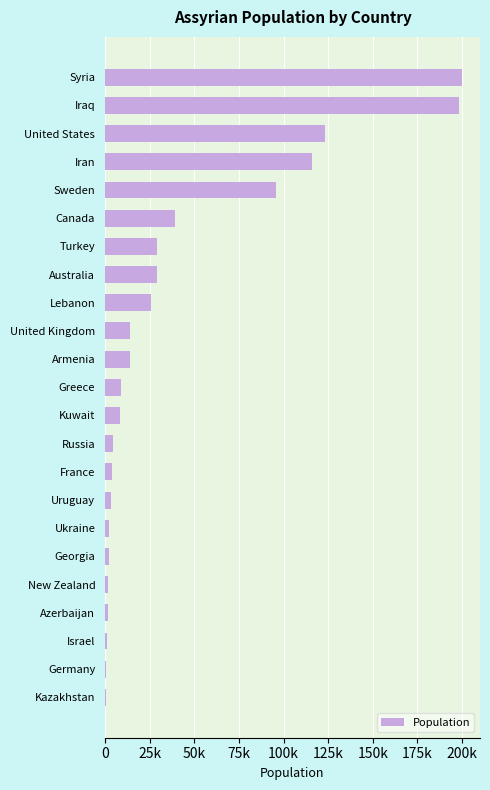

Are the bars horizontal?

Yes